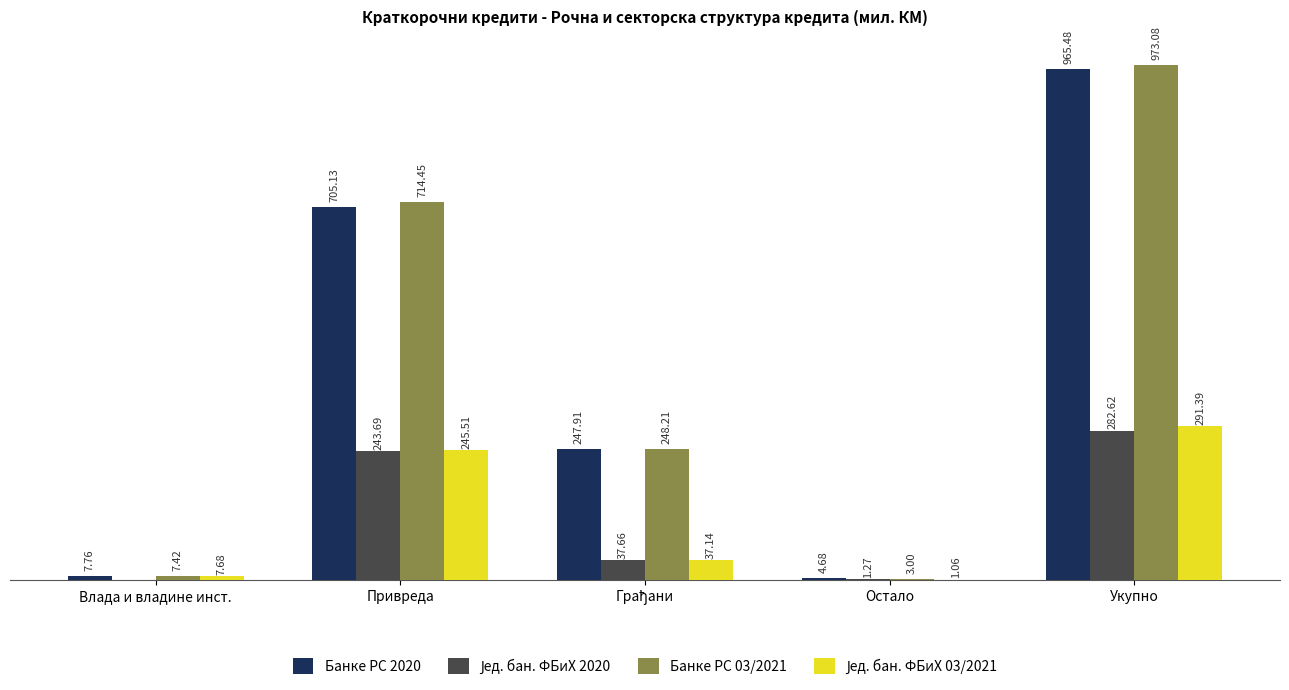

Which series changed the most between Привреда and Остало?

Банке РС 03/2021